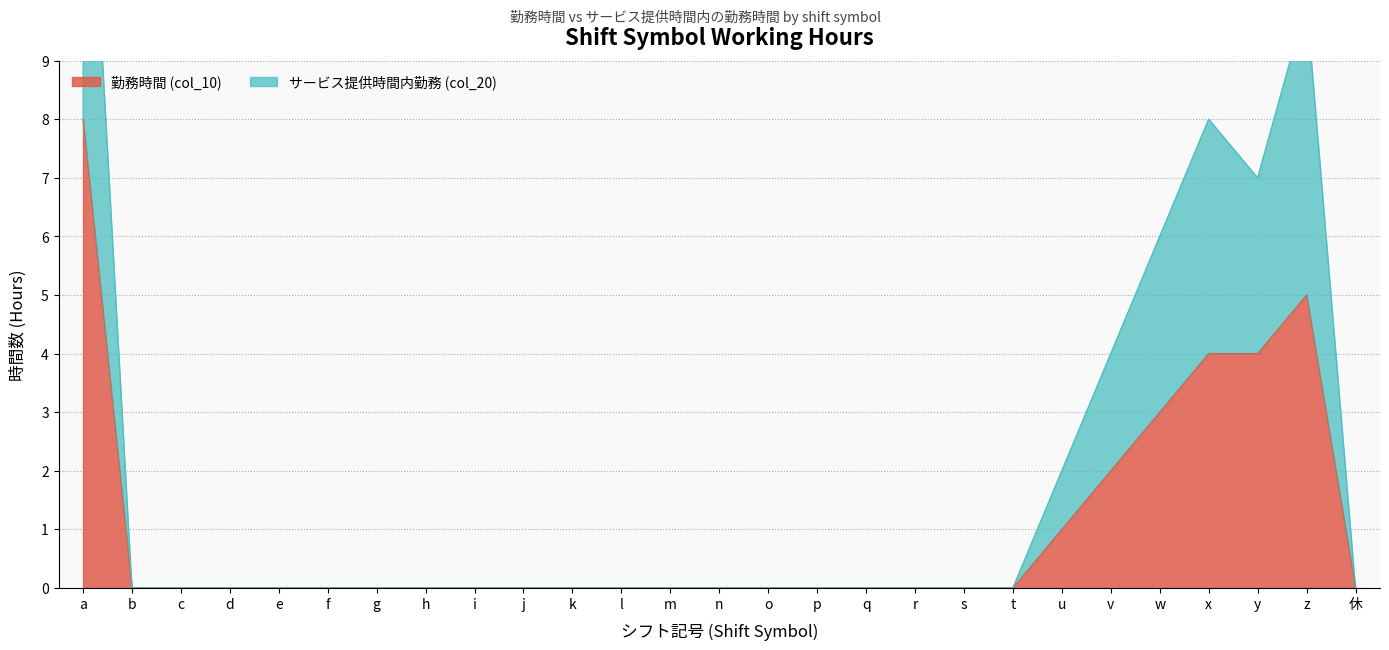

List the labels in order of サービス提供時間内勤務 (col_20) value, smallest first.

b, c, d, e, f, g, h, i, j, k, l, m, n, o, p, q, r, s, t, 休, u, v, w, y, x, z, a